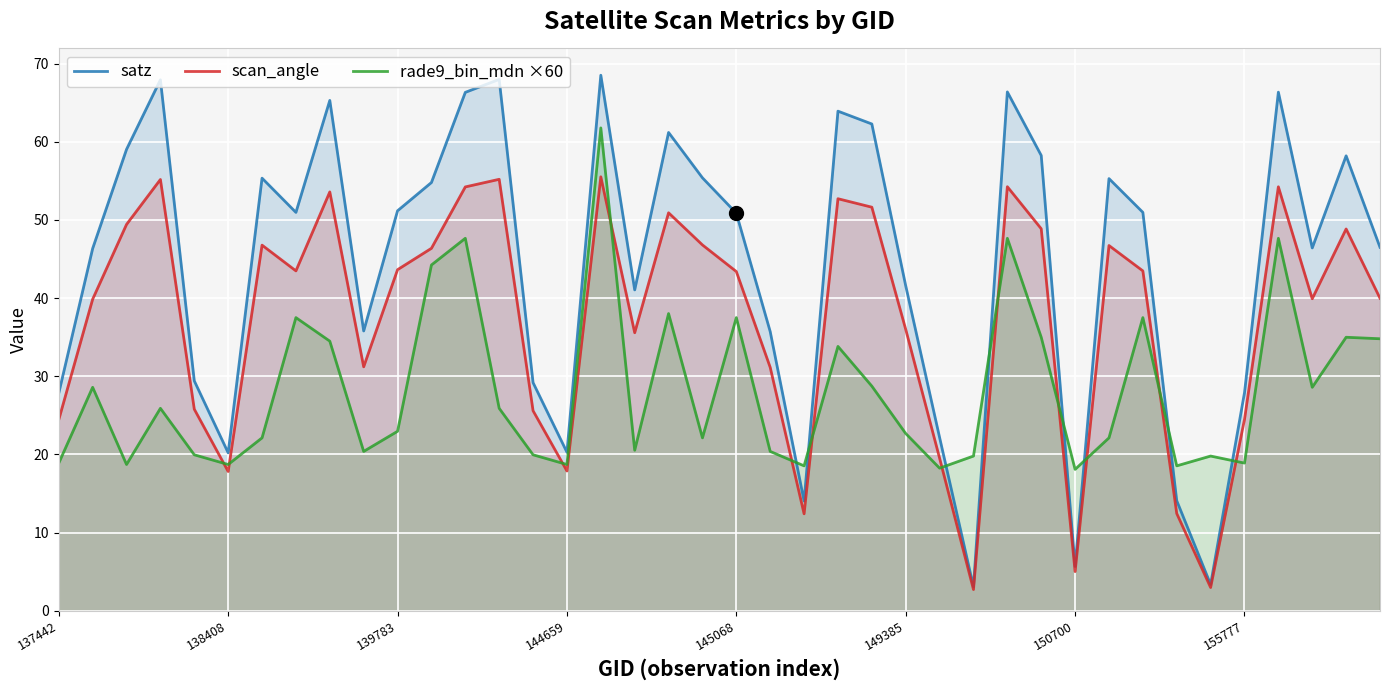

At how many categories does at least one series exceed 27?

32